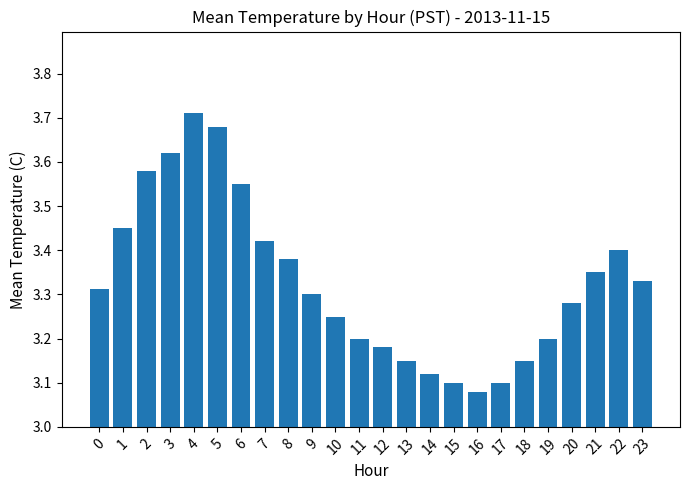

The value at 22 is 6.0. True or false?

False